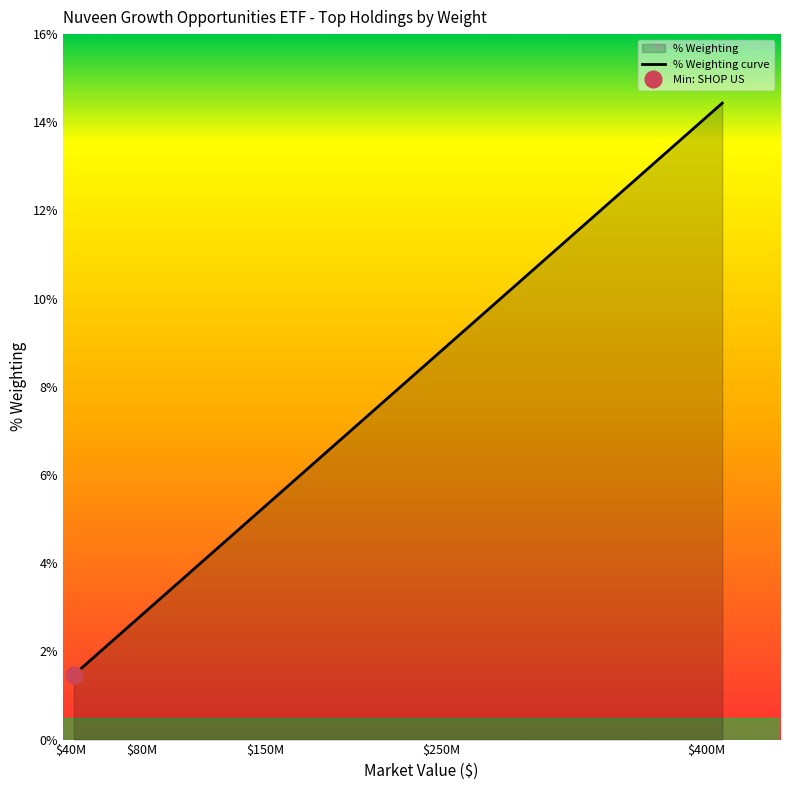

Does the chart display data point markers on the line(s)?

No